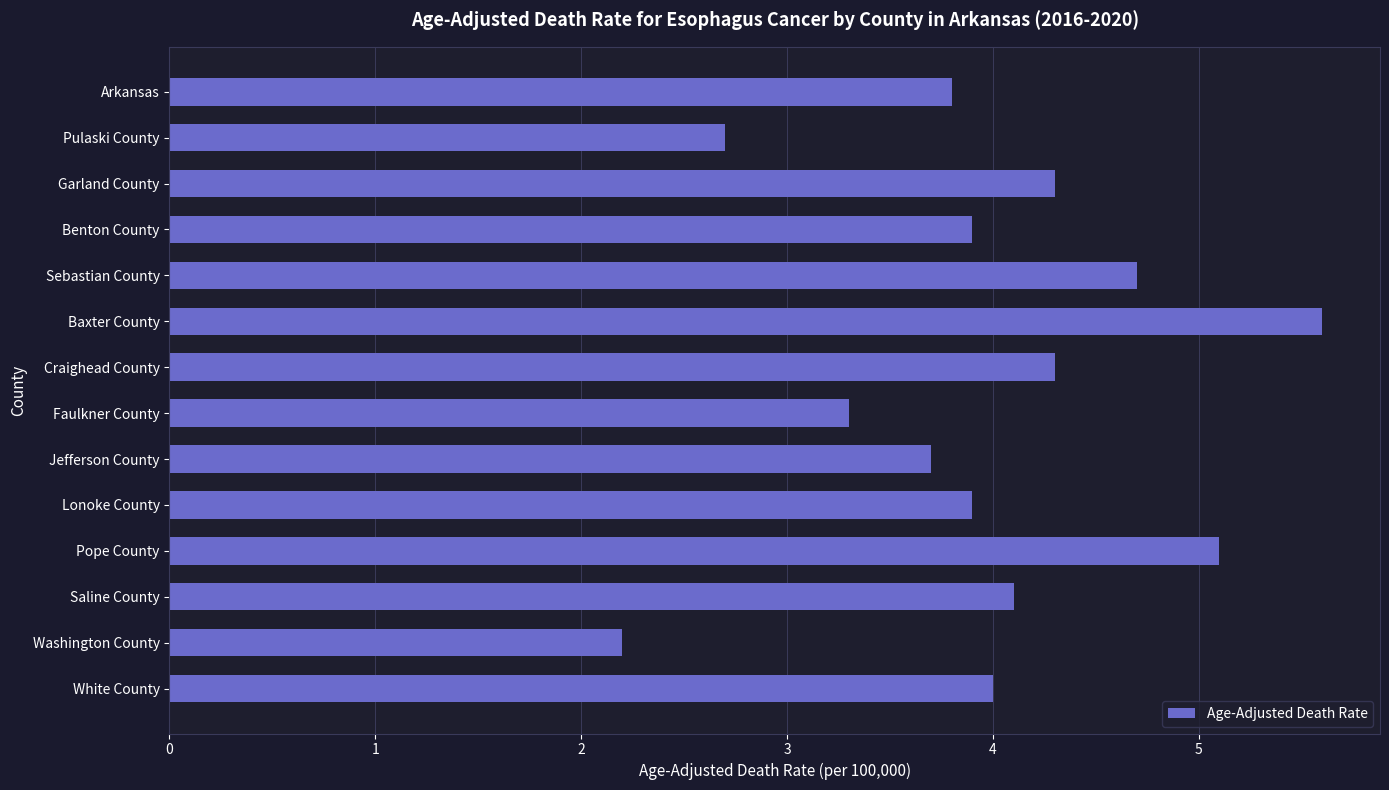

Between Washington County and Lonoke County, which is larger?

Lonoke County